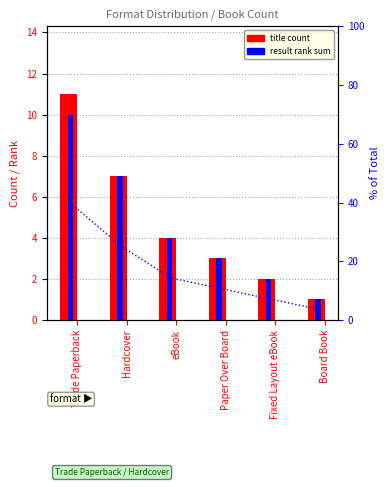

What is the sum of all result rank sum values?

27